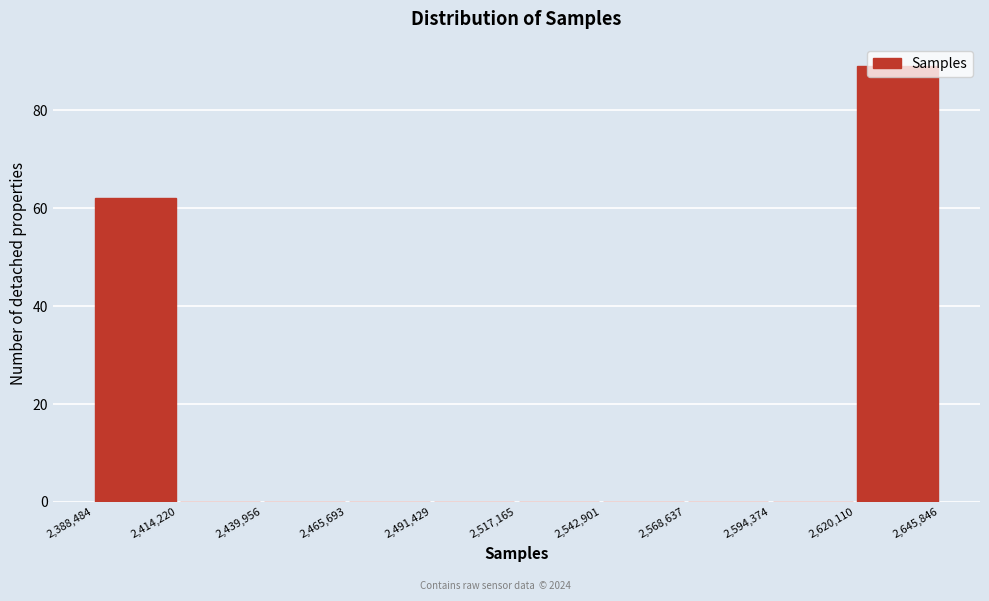

How tall is the bar that spans 2,388,484 to 2,414,220 on the x-axis? The values are not printed on the chart, so give them approximately, as read against the axis.

62